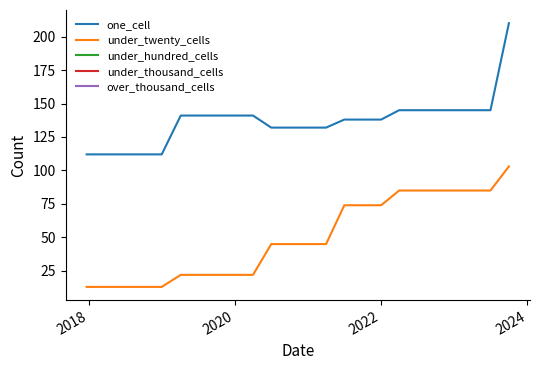

At how many categories does at least one series exceed 88?

24